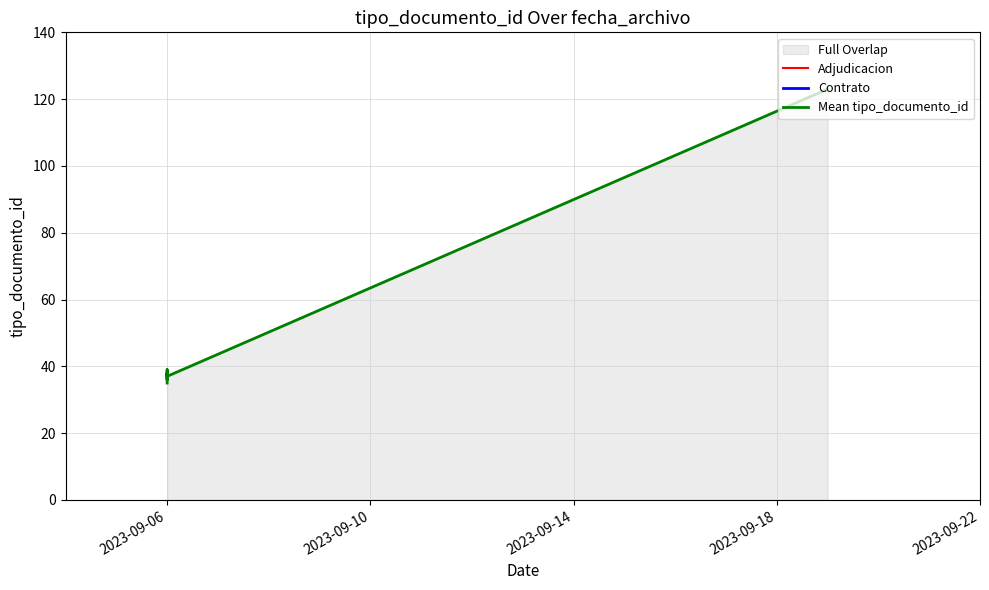

Rank the categories by value from highest to lowest.

2023-09-19, 2023-09-06, 2023-09-06, 2023-09-06, 2023-09-06, 2023-09-06